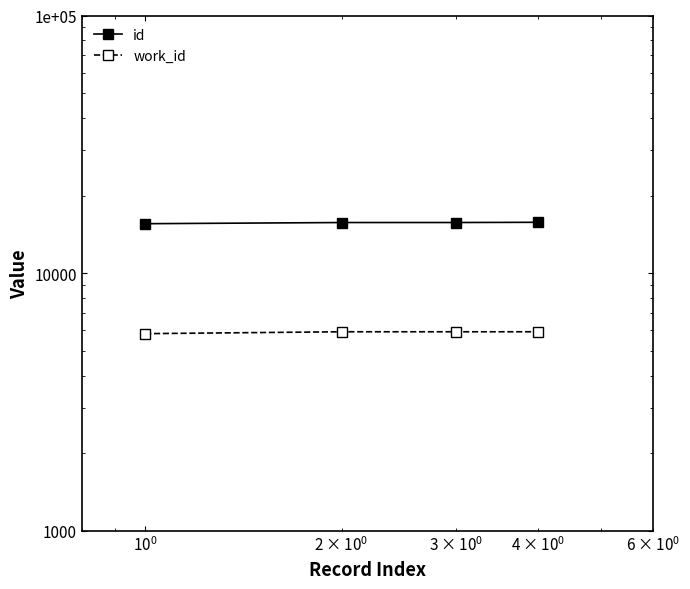

True or false: id and work_id cross at least once.

False